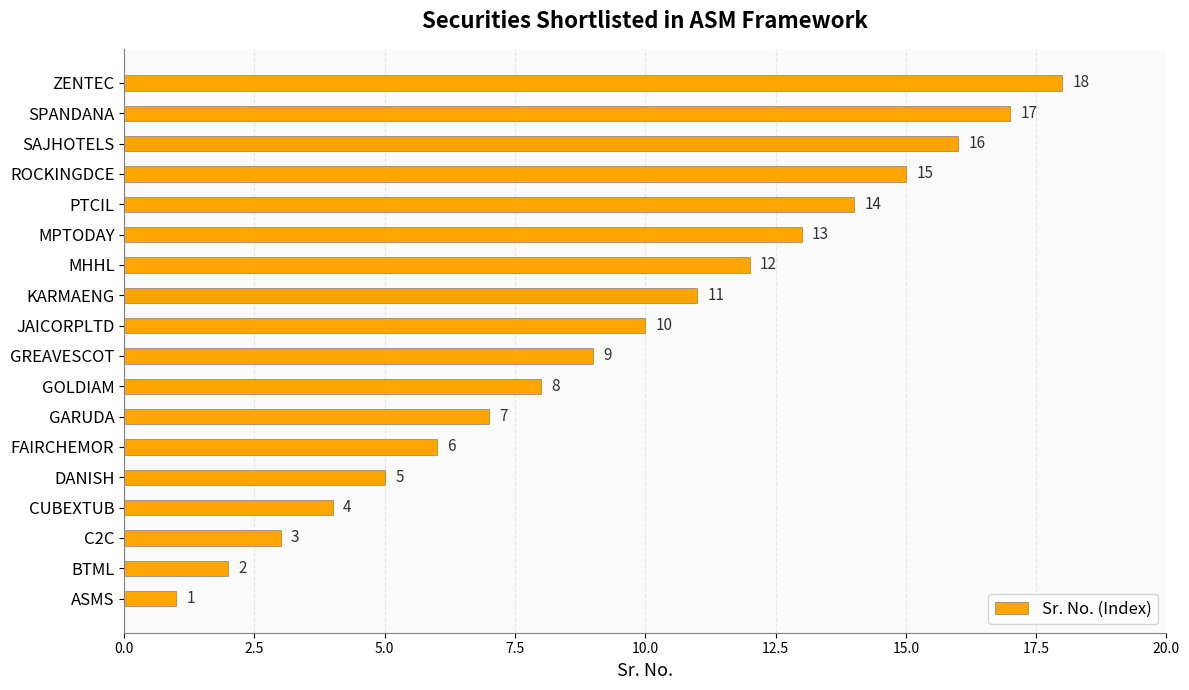

Rank the categories by value from highest to lowest.

ZENTEC, SPANDANA, SAJHOTELS, ROCKINGDCE, PTCIL, MPTODAY, MHHL, KARMAENG, JAICORPLTD, GREAVESCOT, GOLDIAM, GARUDA, FAIRCHEMOR, DANISH, CUBEXTUB, C2C, BTML, ASMS